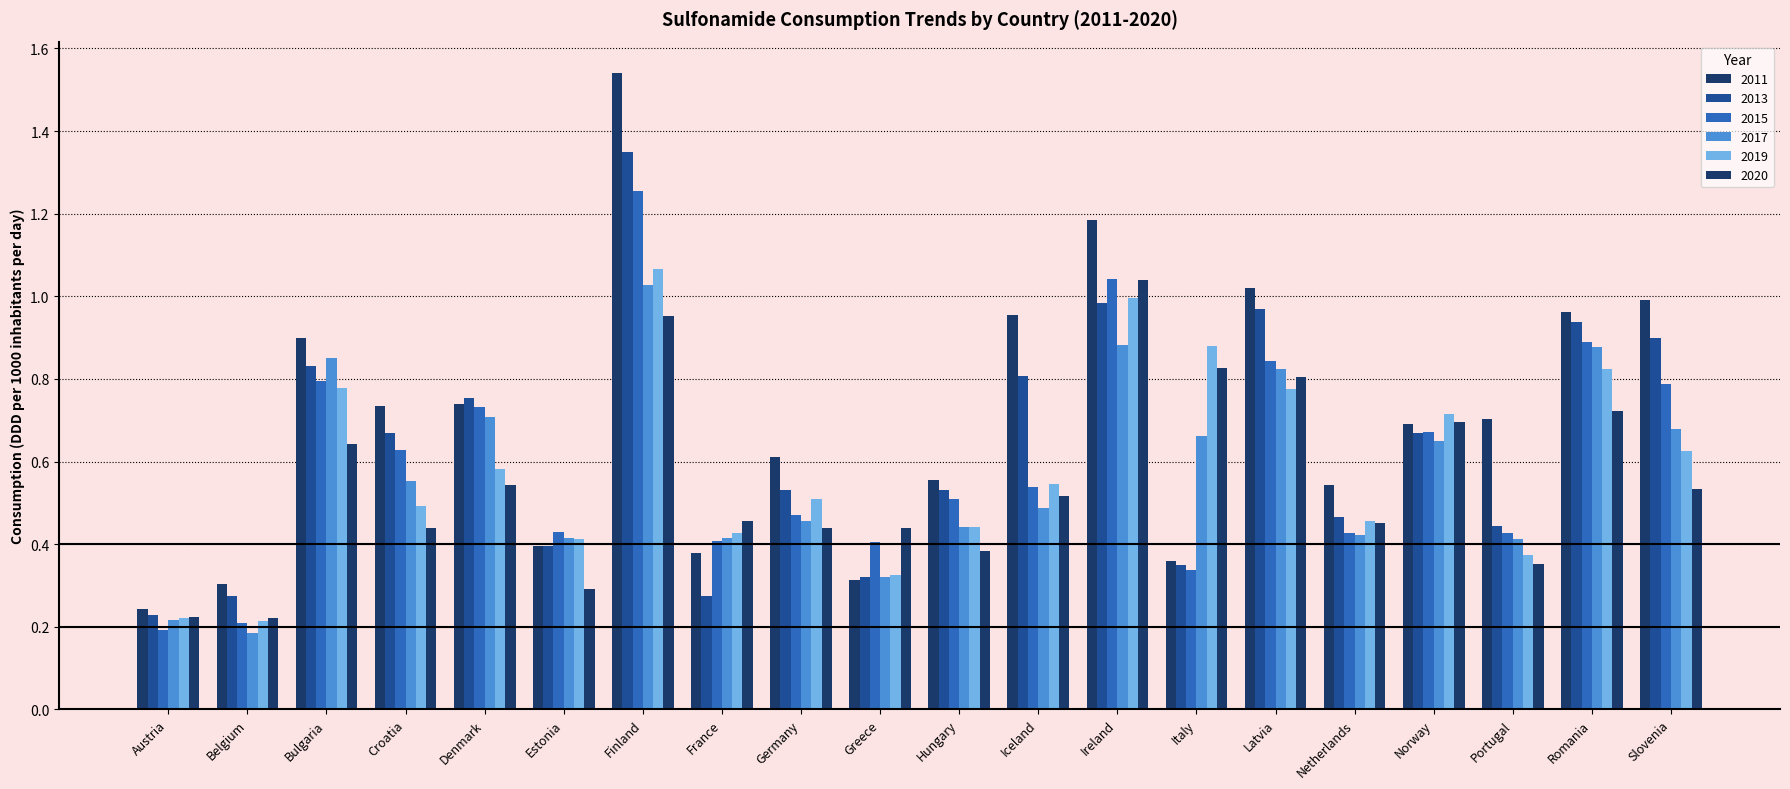

What position from the left is Germany?

9